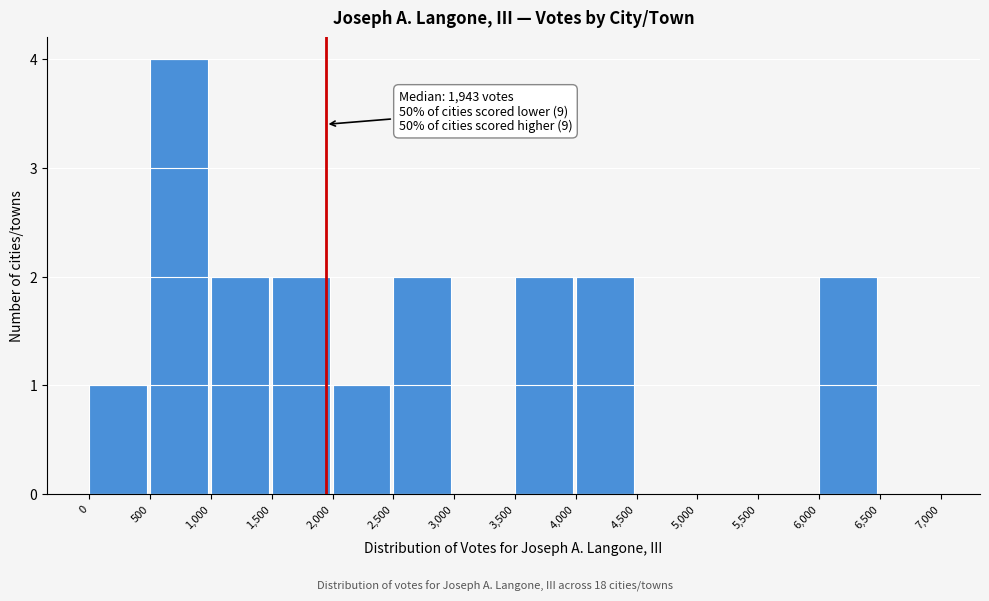

Which range on the x-axis has the tallest bar?

500 to 1,000